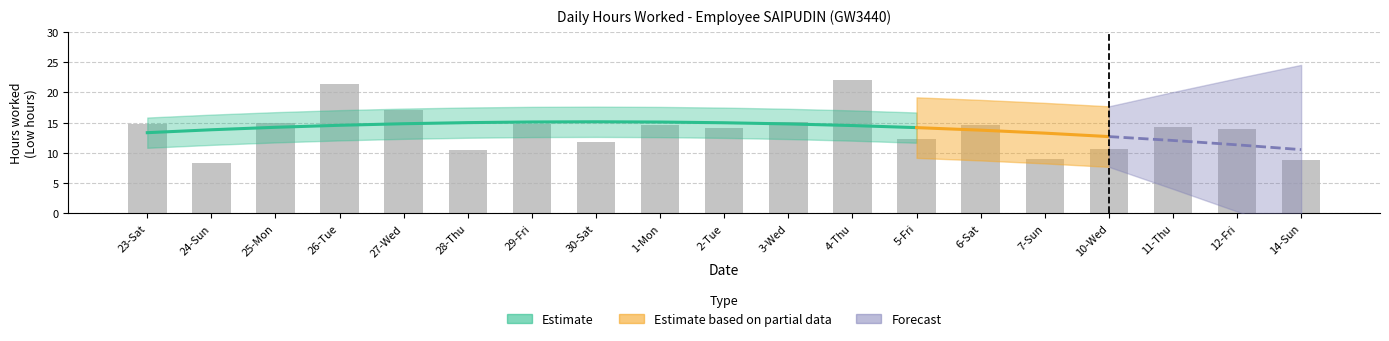

What is the value of the 3rd bar from the left?

14.9